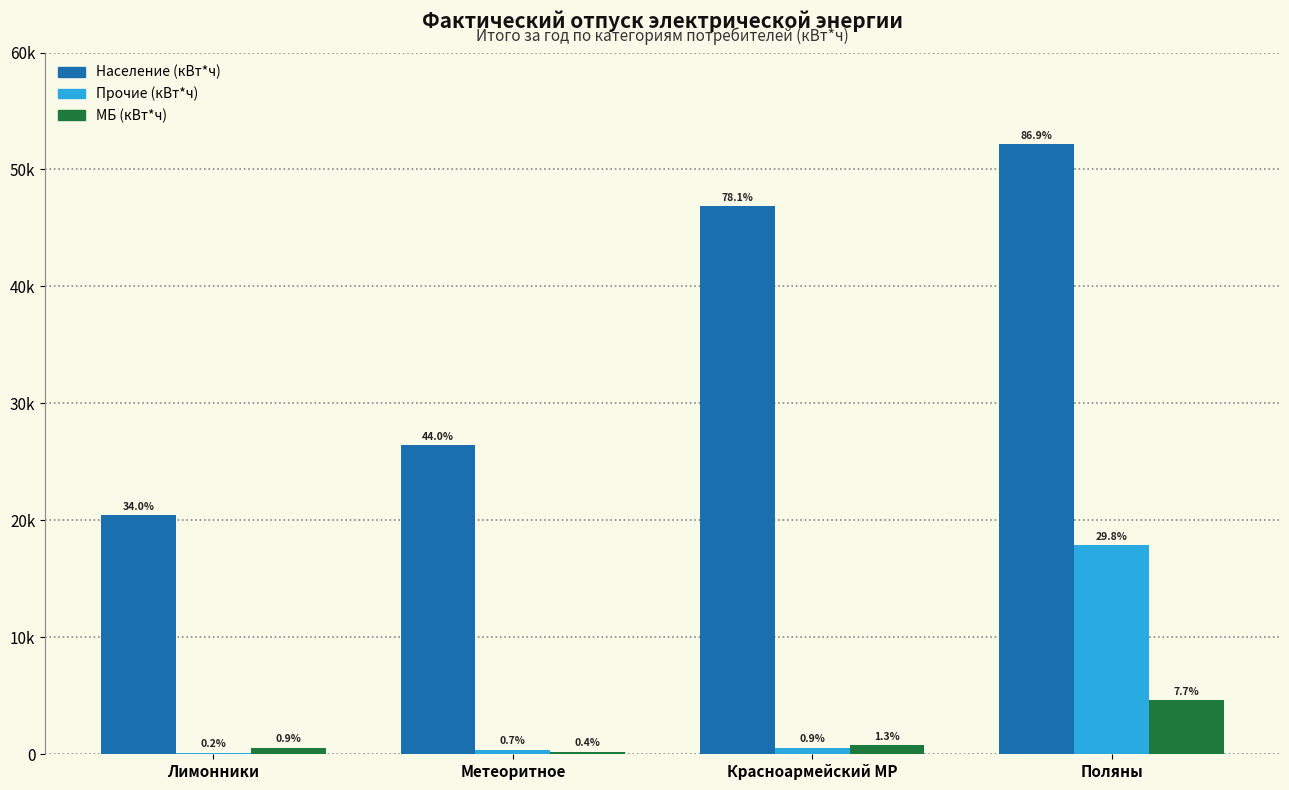

Is it true that Население (кВт*ч) equals 32198.3 at Лимонники?

False